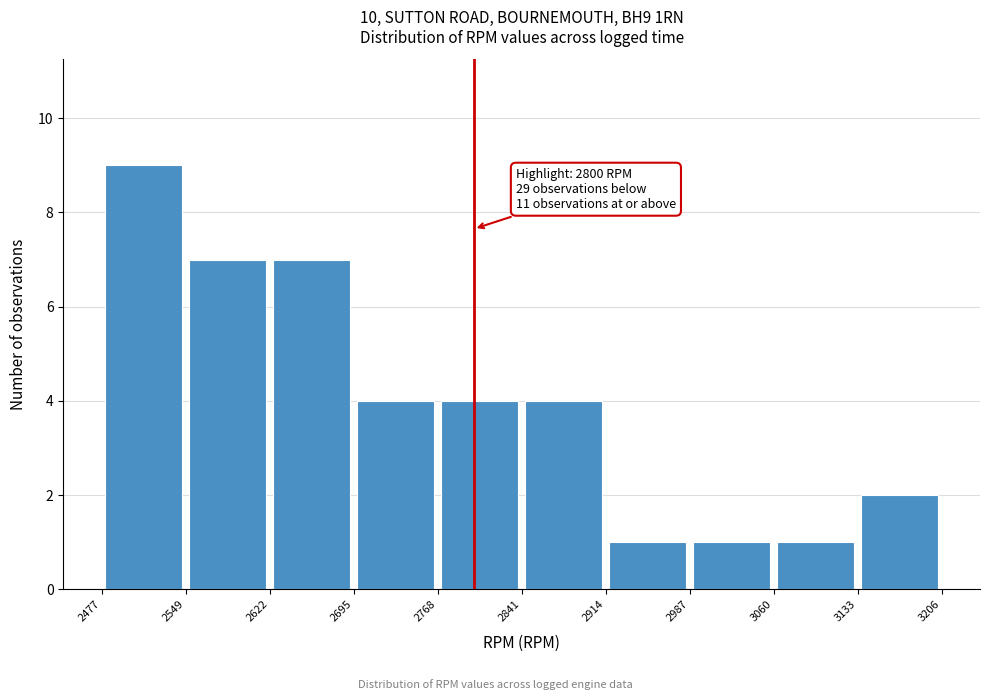

Which range on the x-axis has the tallest bar?

2477 to 2549